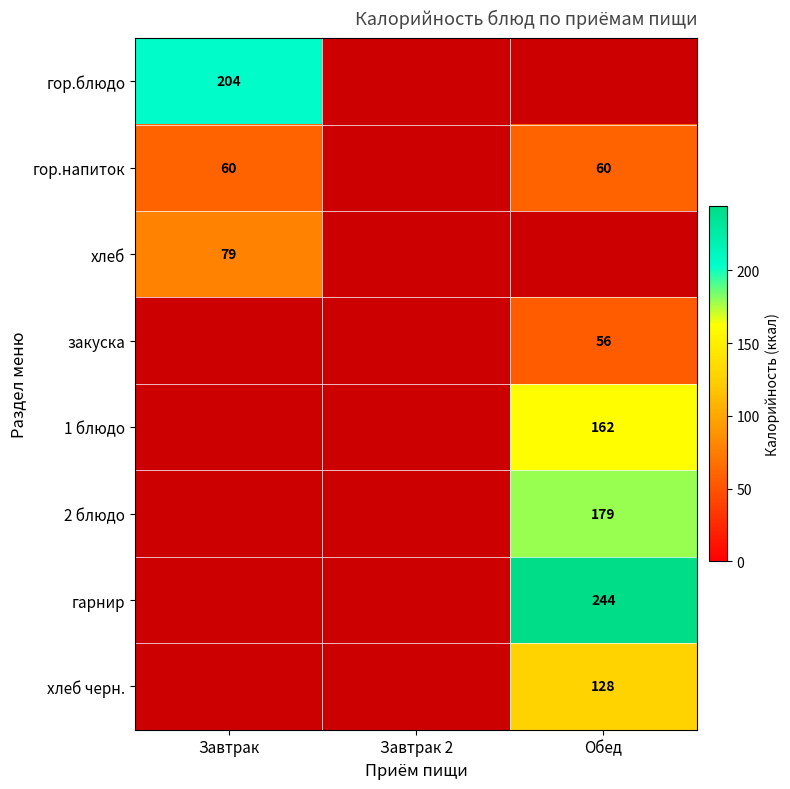

Count the number of data series in this chart.

8